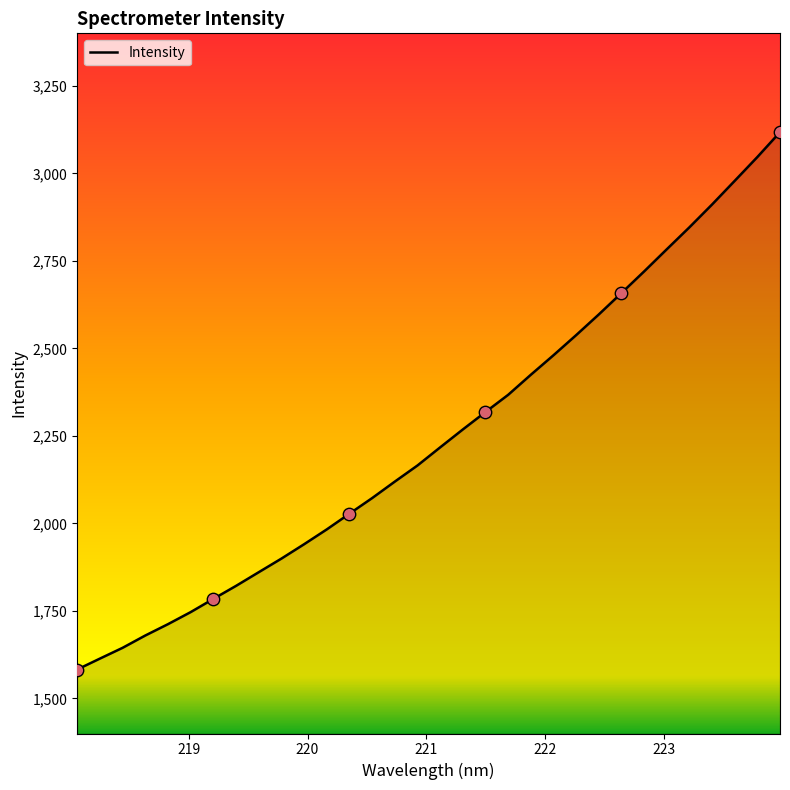

What is the maximum value shown in the chart?

3117.7